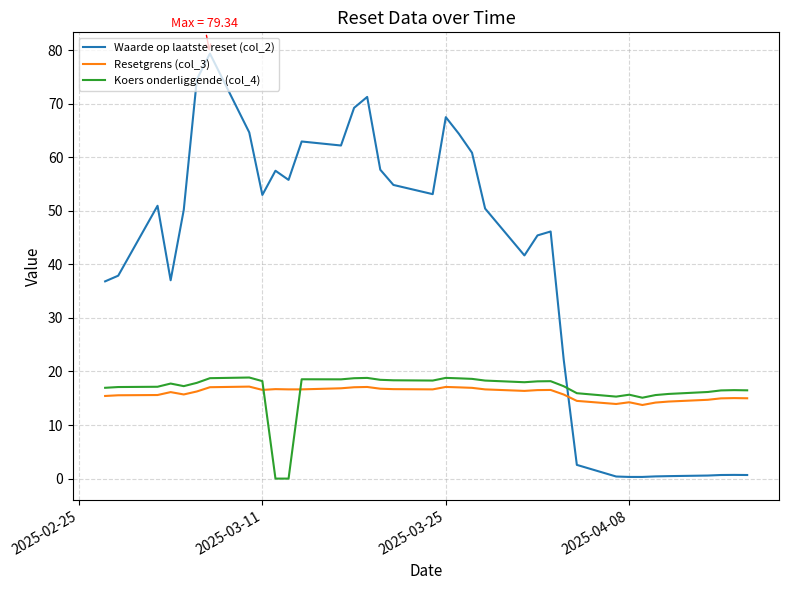

Does the chart display data point markers on the line(s)?

No